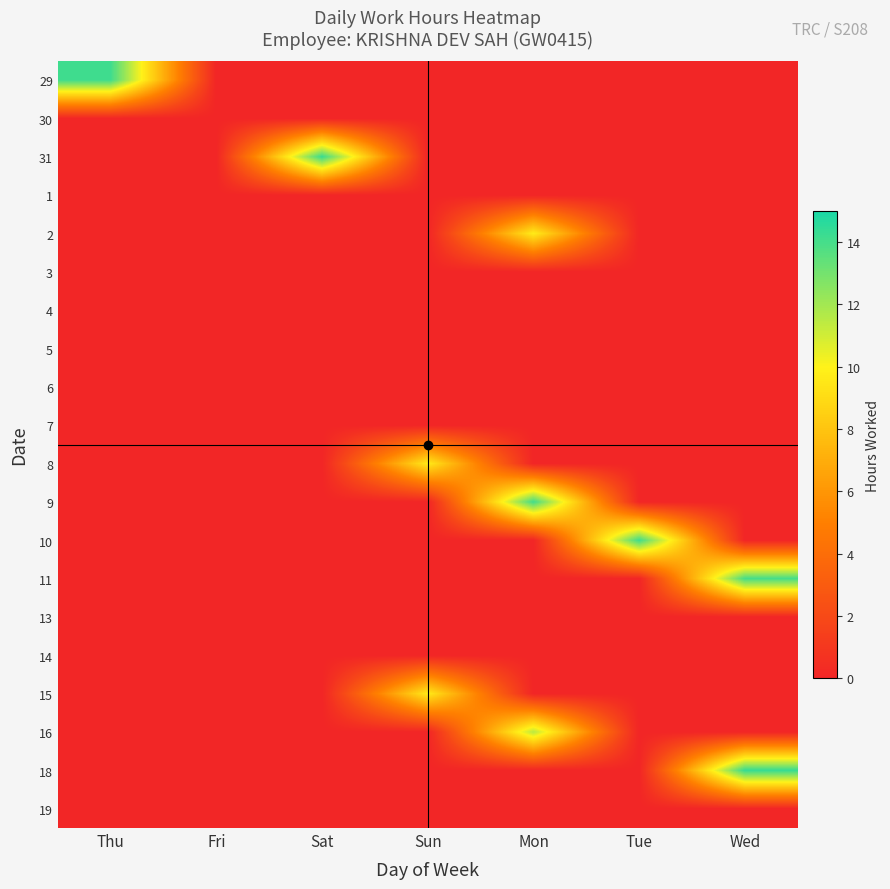

Which series has the largest range (max minus min)?

18